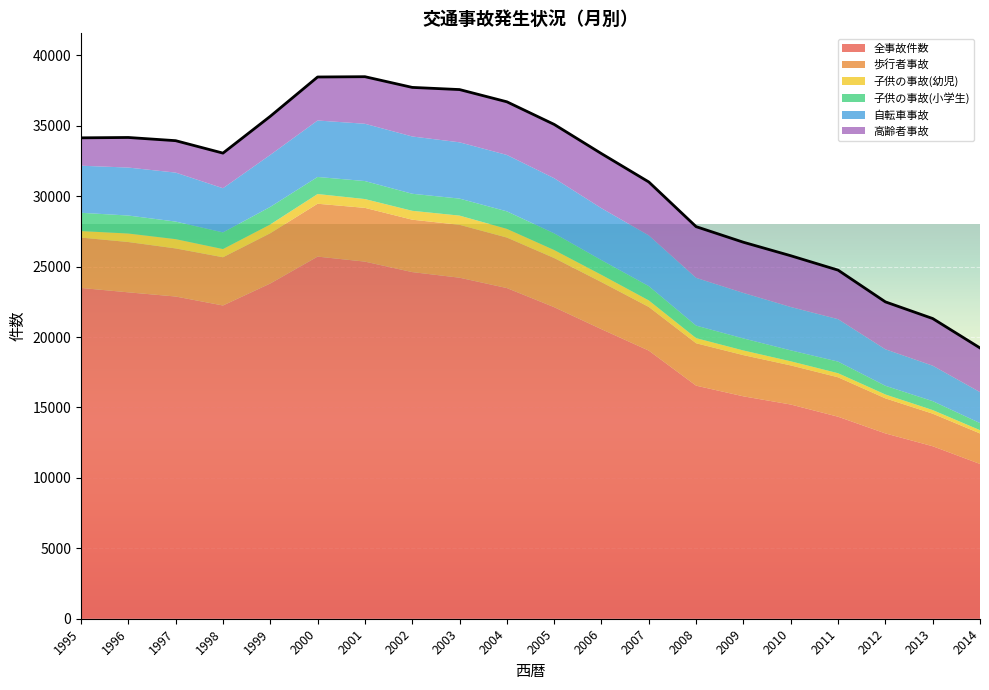

True or false: 全事故件数 has more than 1 points higher than both neighbors.

False